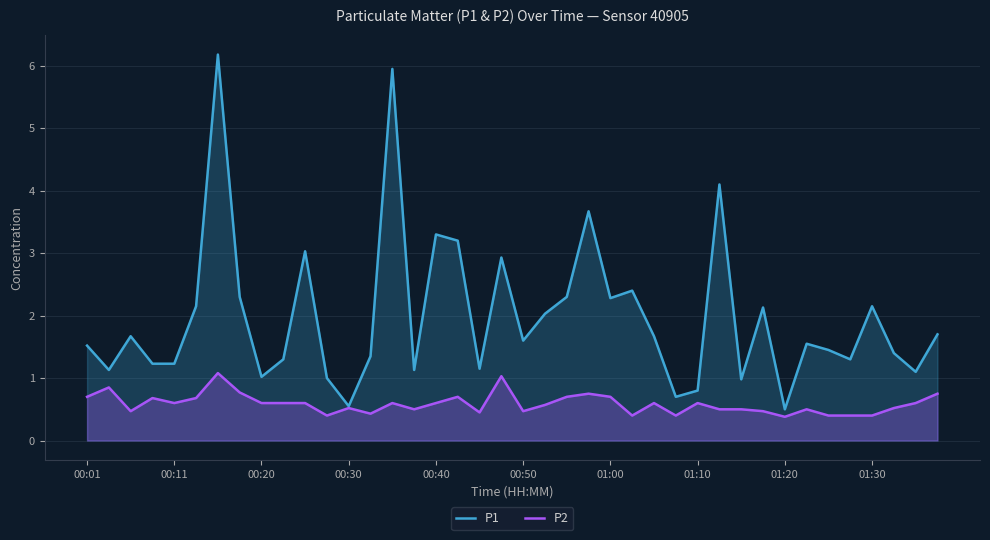

What position from the left is 13?

14